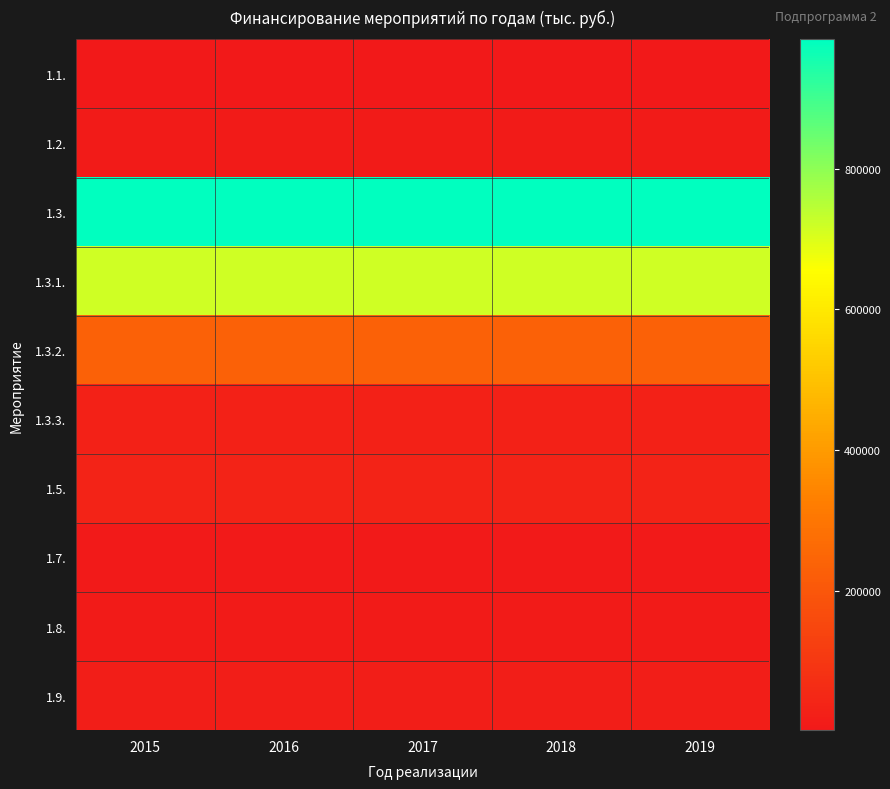

Reading right to left, what are all the values shown in this chart?

1.1.: 2019=1480	2018=1480	2017=1480	2016=2529	2015=3765
1.2.: 2019=9418	2018=9418	2017=9418	2016=9418	2015=9418
1.3.: 2019=984058	2018=984058	2017=984058	2016=984058	2015=984058
1.3.1.: 2019=717330	2018=717330	2017=717330	2016=717330	2015=717330
1.3.2.: 2019=235391	2018=235391	2017=235391	2016=235391	2015=235391
1.3.3.: 2019=30719	2018=30719	2017=30719	2016=30719	2015=30719
1.5.: 2019=35531	2018=35531	2017=35531	2016=35531	2015=35531
1.7.: 2019=7415	2018=7415	2017=7415	2016=7415	2015=7415
1.8.: 2019=12300	2018=12300	2017=12300	2016=12300	2015=12300
1.9.: 2019=20629	2018=20629	2017=20629	2016=20629	2015=20629